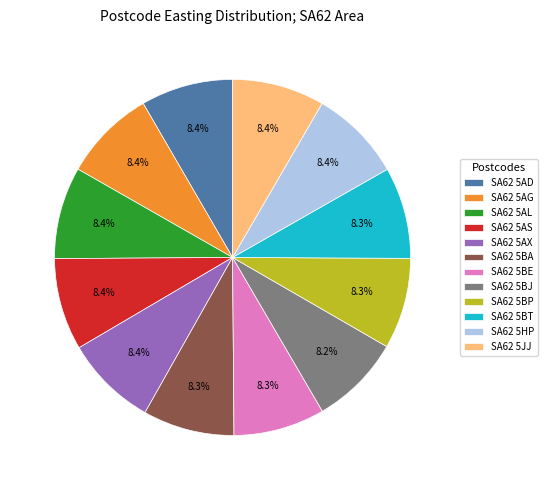

Is there a majority slice in this chart?

No